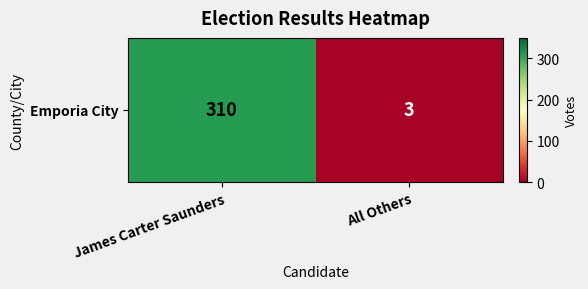

Read the value at All Others, to the nearest 5.

5